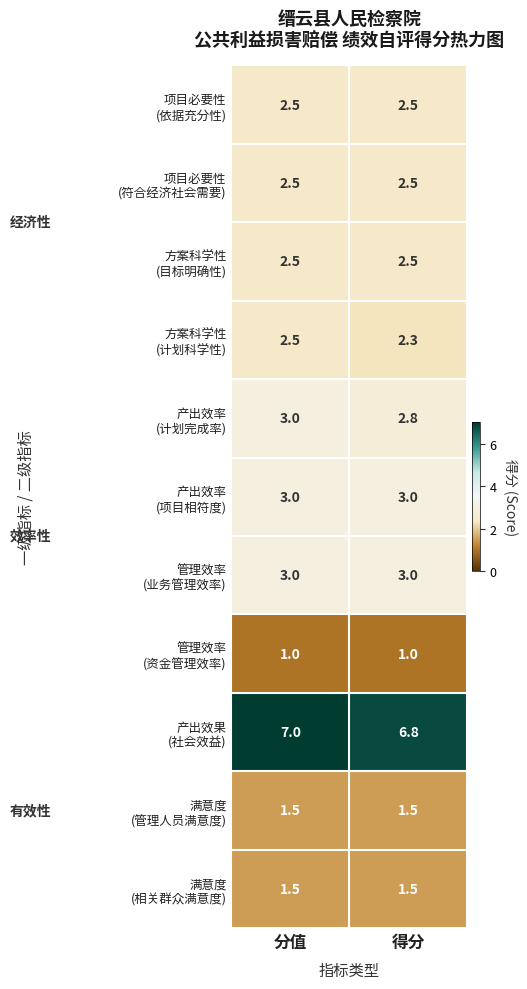

At which category is the sum across all series the highest?

分值